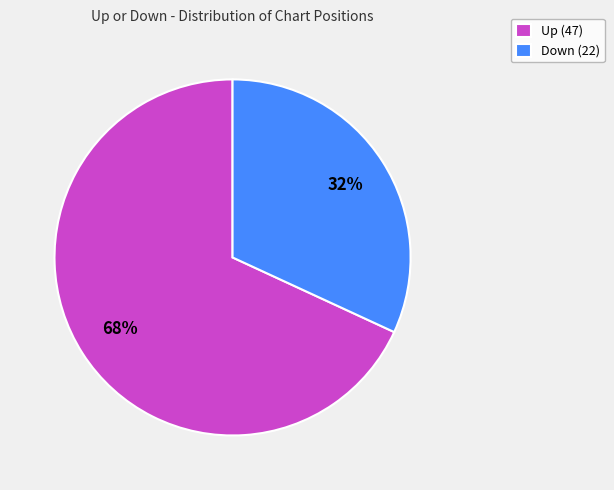

Approximately how many times larger is the value at Down (22) compared to Up (47)?

0.5